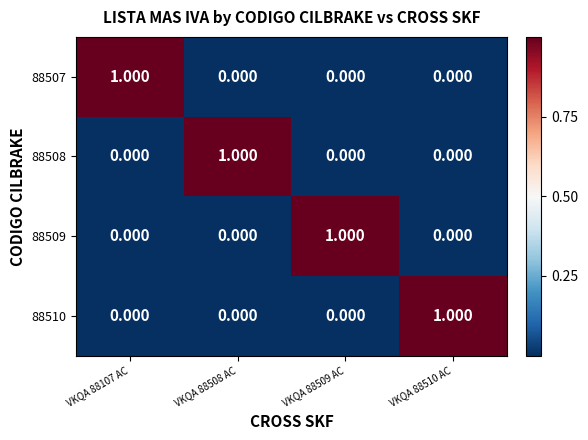

Is the value of 88509 at VKQA 88509 AC greater than the value of 88508 at VKQA 88510 AC?

Yes